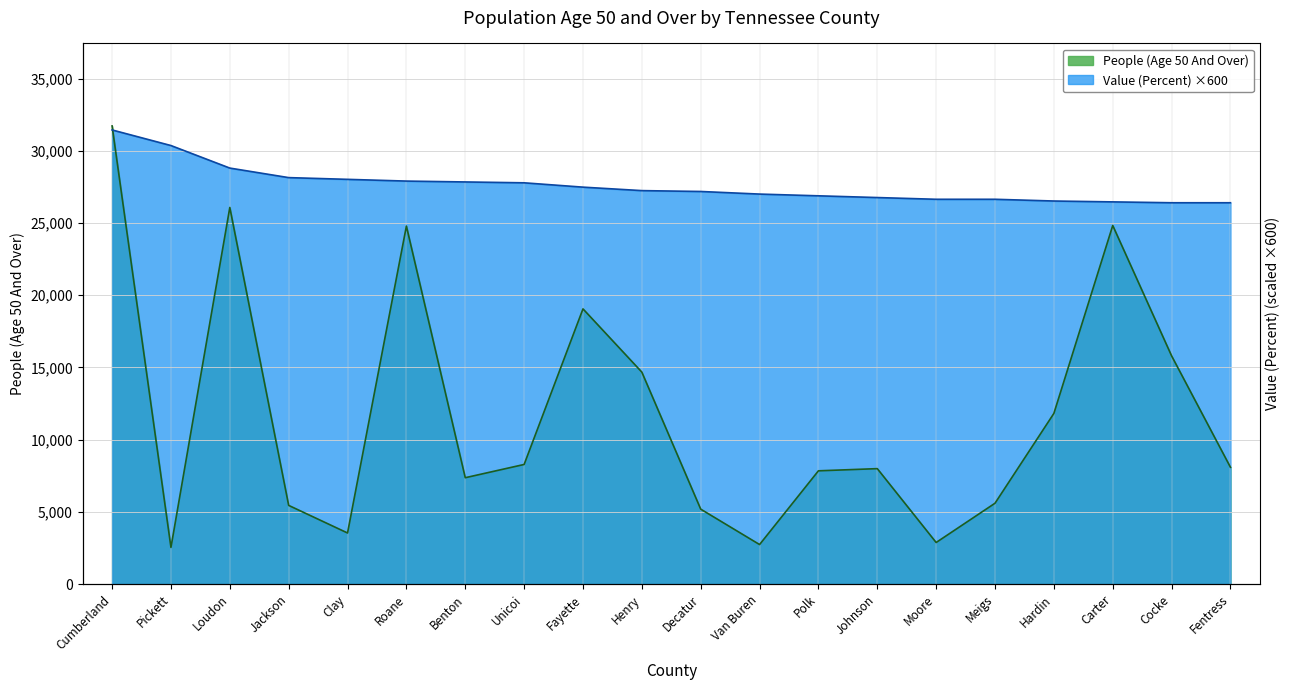

What is the minimum value shown in the chart?

2539